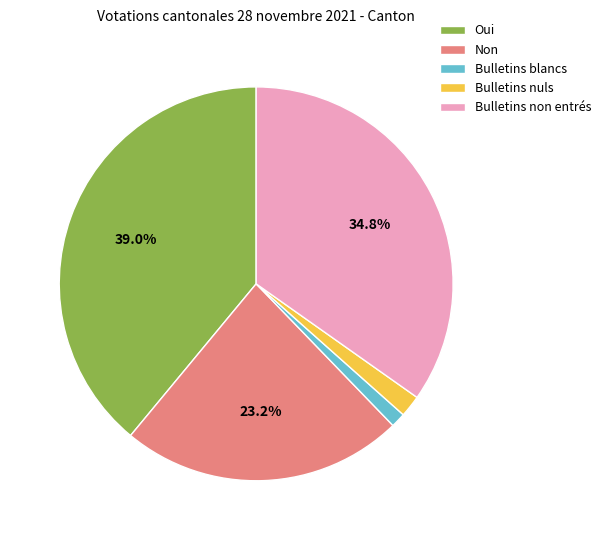

Does Bulletins non entrés account for over 50% of the chart?

No